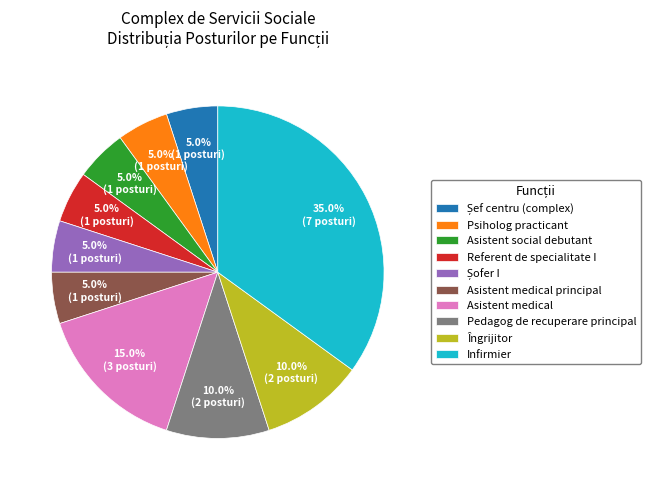

Between Asistent medical and Asistent medical principal, which is larger?

Asistent medical